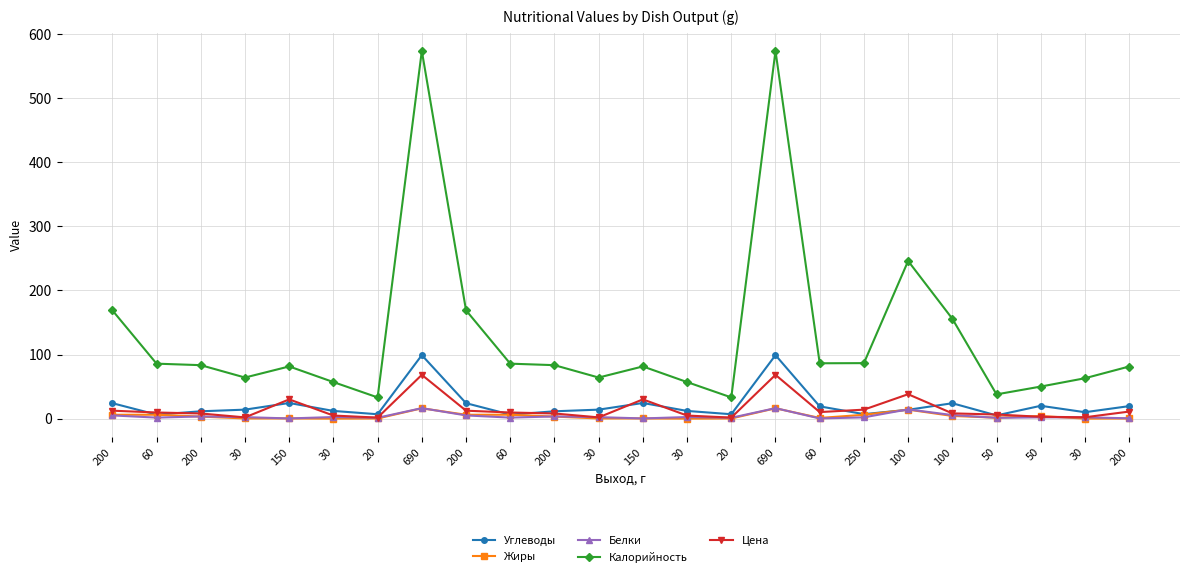

What is the label of the 2nd point from the left?

60